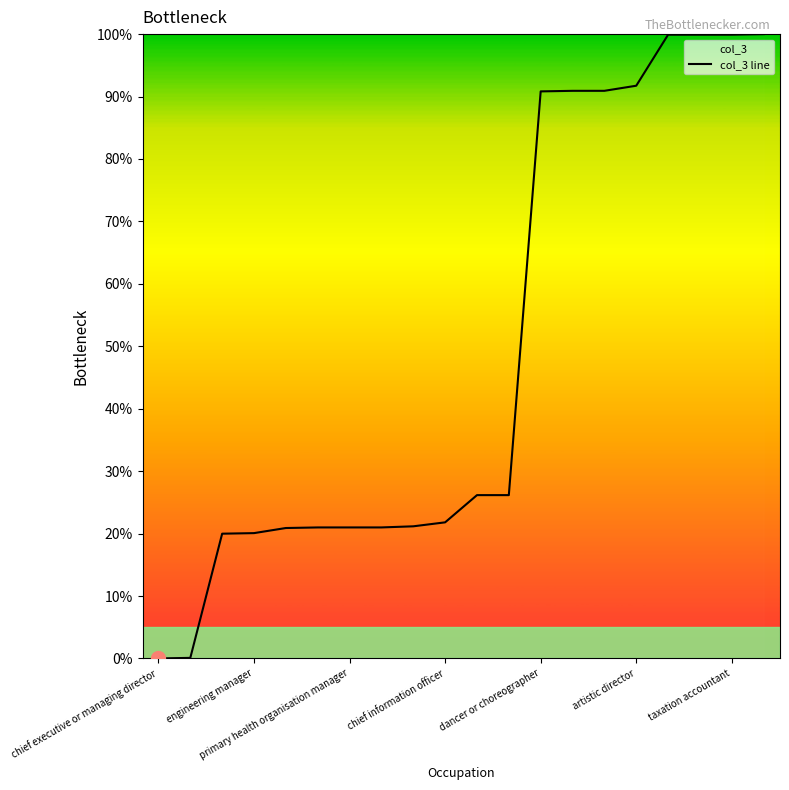

The chart shows a value of 21.8 at chief information officer. True or false?

True